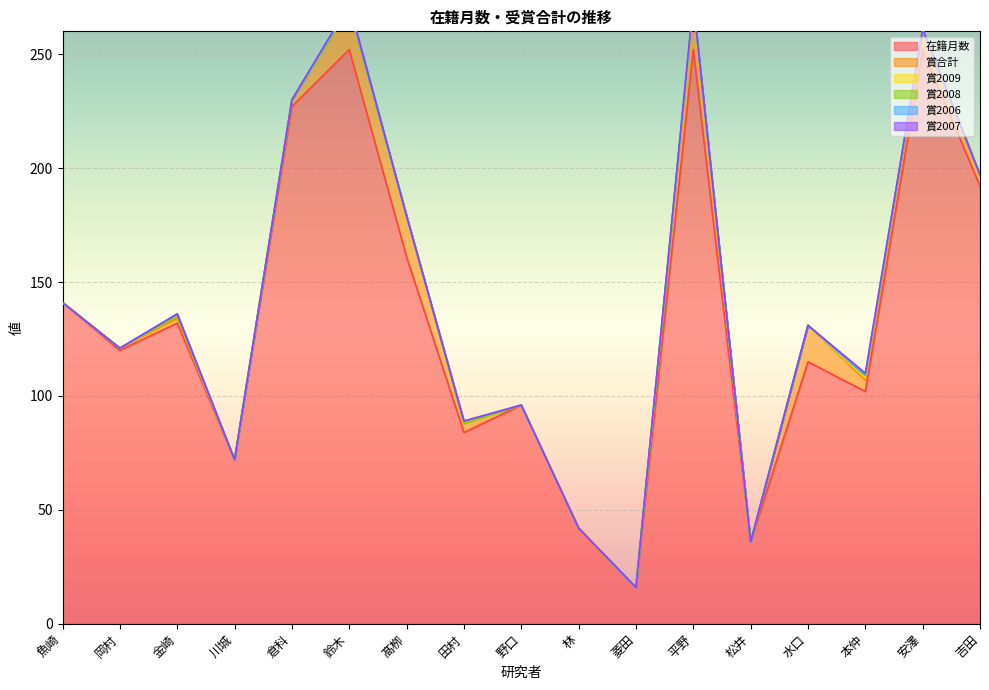

At which label does 在籍月数 reach its minimum?

菱田